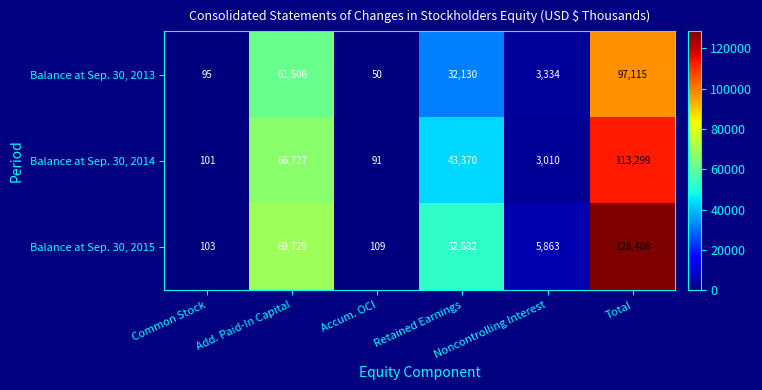

Which series has the largest total across all categories?

Balance at Sep. 30, 2015